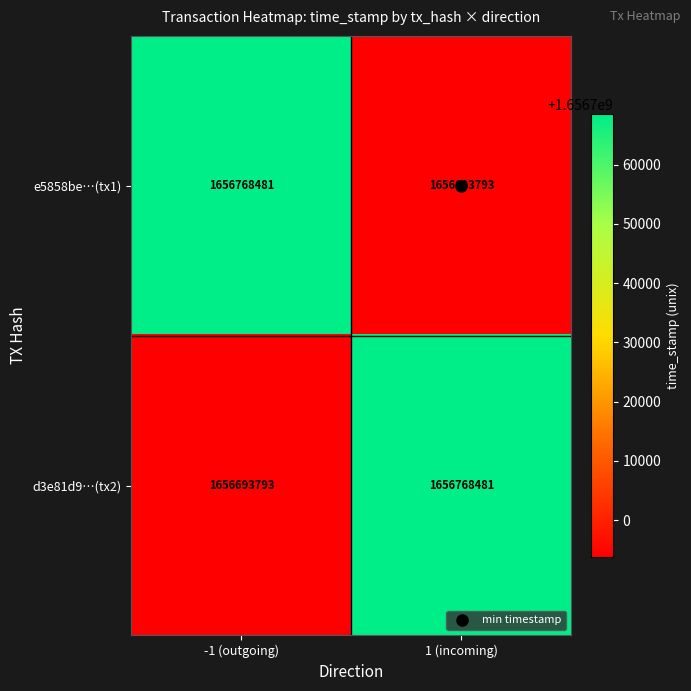

The d3e81d9…(tx2) series shows 2242564612 at 1 (incoming). True or false?

False